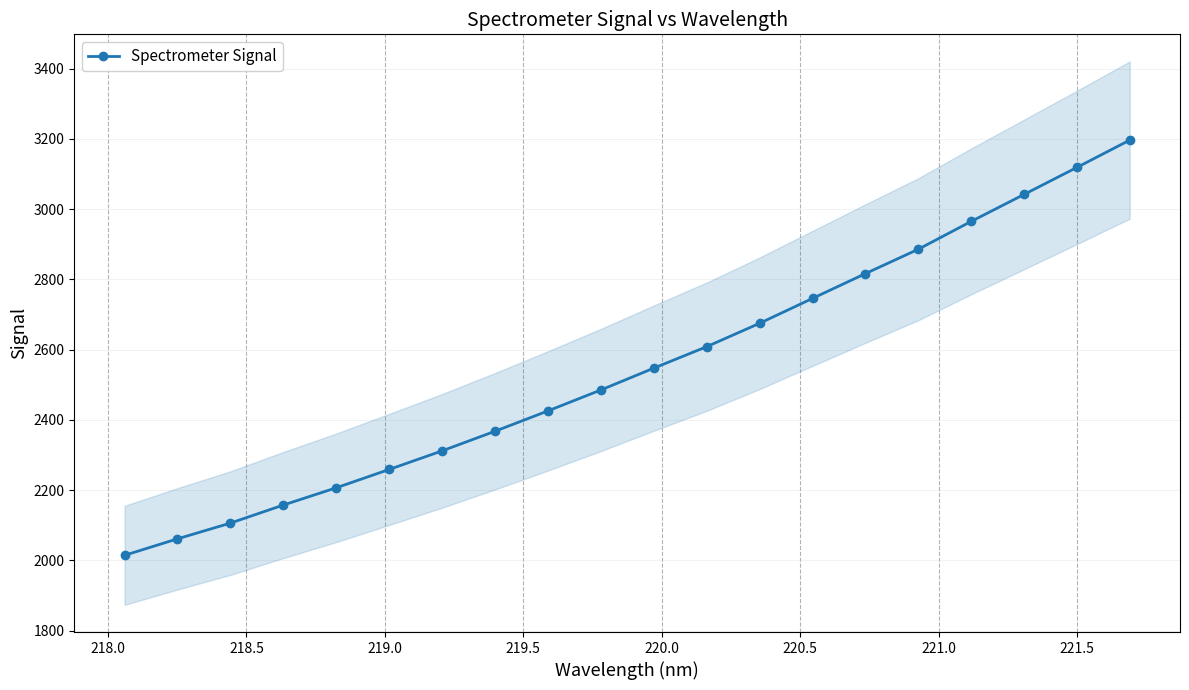

What is the sum of all values?

50993.1